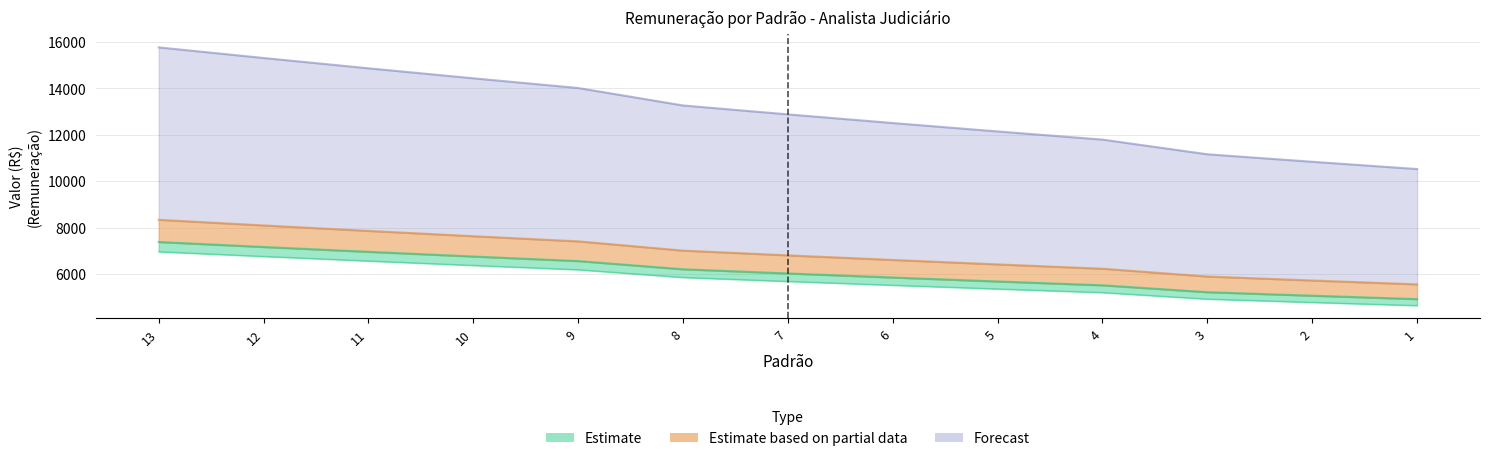

Reading right to left, transcribe all the data shown in this chart.

Estimate (VB Ativo): 4911.7	5059.0	5210.8	5507.8	5673.1	5843.3	6018.6	6199.1	6552.5	6749.0	6951.5	7160.1	7374.9
Estimate based on partial data (Total Ativo): 10521.8	10835.6	11158.9	11791.5	12143.5	12506.0	12879.4	13264.0	14016.6	14435.3	14866.6	15310.8	15768.3
Forecast (Total Inativo): 5550.2	5716.7	5888.2	6223.9	6410.6	6602.9	6801.0	7005.0	7404.3	7626.4	7855.2	8090.9	8333.6
VB Base: 4633.7	4772.7	4915.9	5196.1	5351.9	5512.5	5677.9	5848.2	6181.6	6367.0	6558.0	6754.8	6957.4